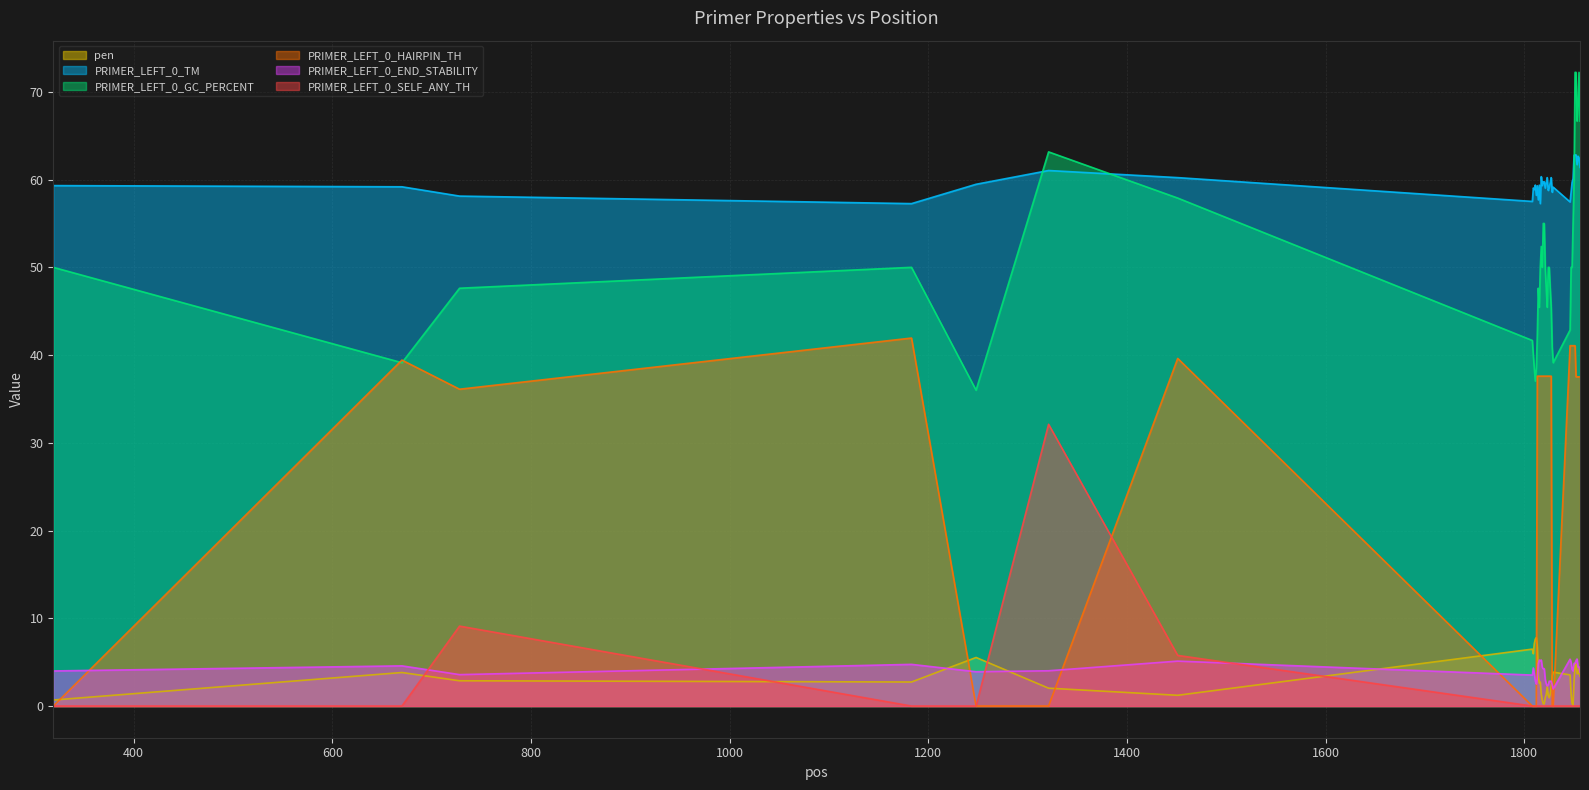

Which series ends up on top after the final intersection of PRIMER_LEFT_0_END_STABILITY and pen?

PRIMER_LEFT_0_END_STABILITY